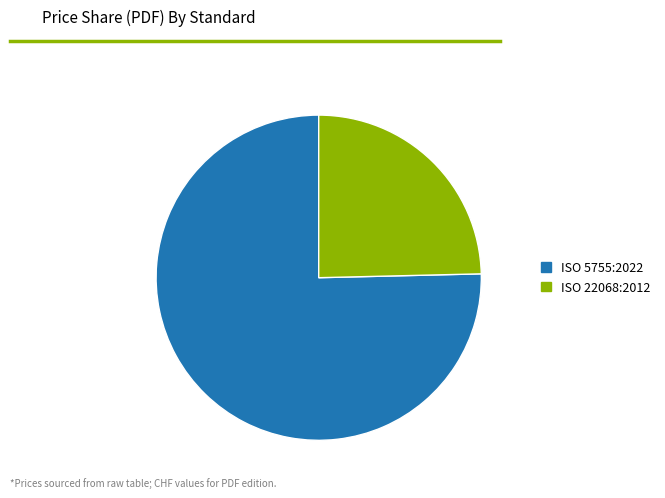

Which has a higher value, ISO 22068:2012 or ISO 5755:2022?

ISO 5755:2022